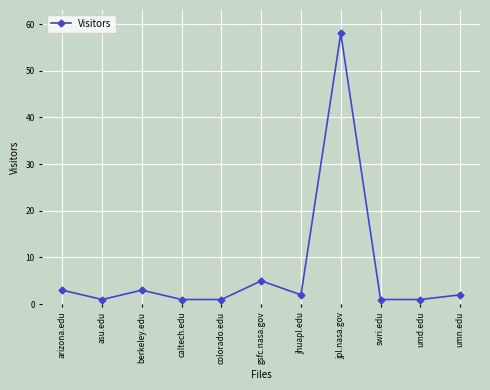

What is the value of the 10th point from the left?

1